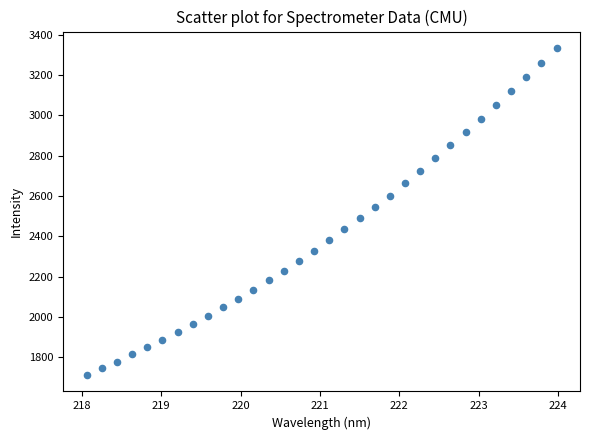

What is the range of X values (max minus min)?

5.9